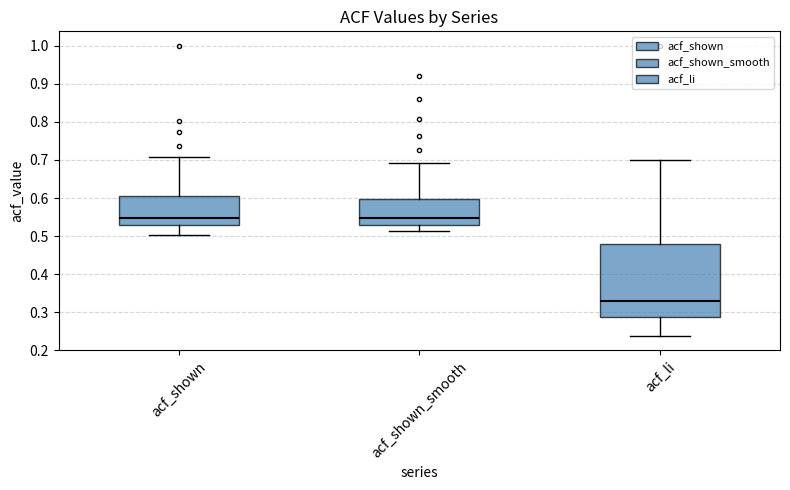

Reading left to right, transcribe this box plot: for each box, give where its median line is, the range the box spans, and where its two whiskers end, as read against the y-axis. The values are not printed on the chart, so give them approximately, as read against the axis.

acf_shown: median 0.55, box 0.53 to 0.61, whiskers 0.50 to 0.71
acf_shown_smooth: median 0.55, box 0.53 to 0.60, whiskers 0.51 to 0.69
acf_li: median 0.33, box 0.29 to 0.48, whiskers 0.24 to 0.70